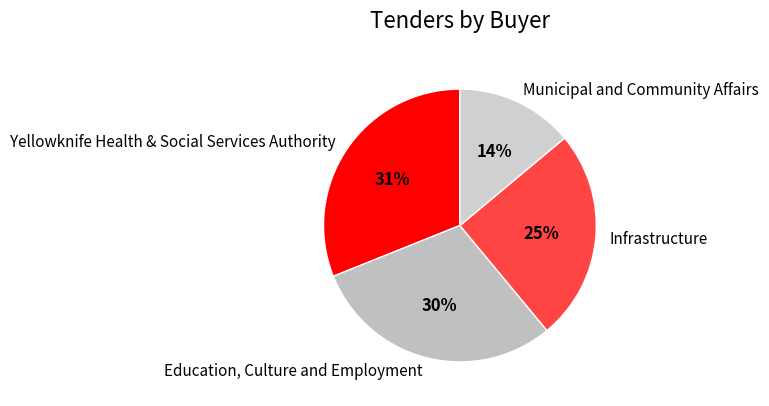

Rank the categories by value from highest to lowest.

Yellowknife Health & Social Services Authority, Education, Culture and Employment, Infrastructure, Municipal and Community Affairs